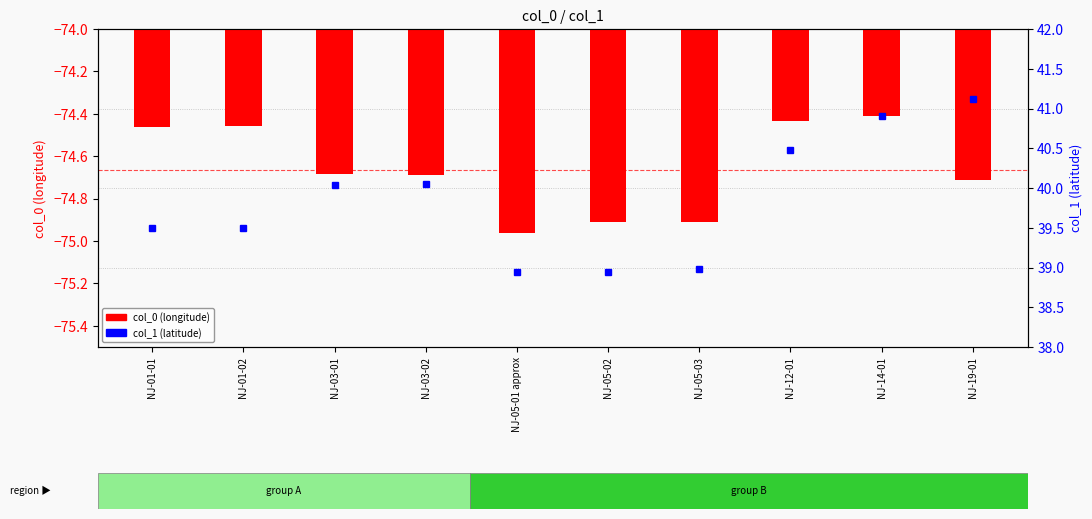

Are the bars horizontal?

No